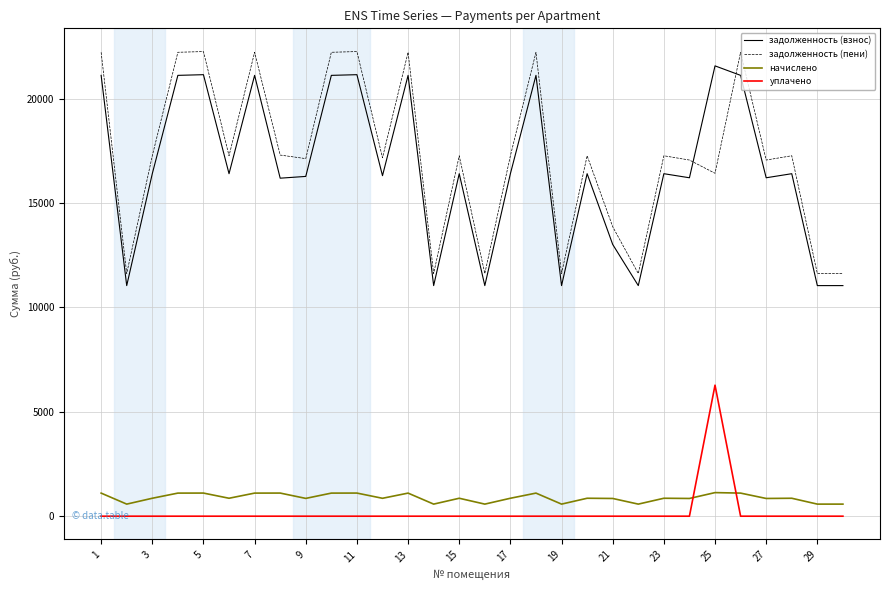

True or false: уплачено and задолженность (взнос) cross at least once.

False